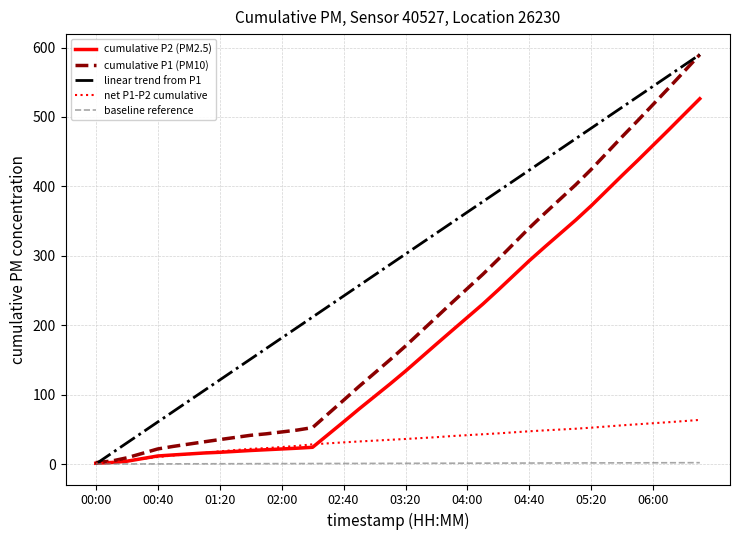

What is the highest value of the net P1-P2 cumulative series?

63.6